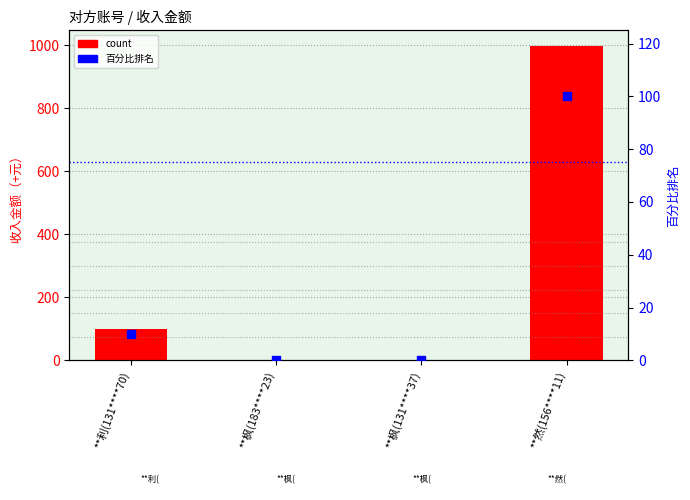

Which series has the largest total across all categories?

收入金额（+元）